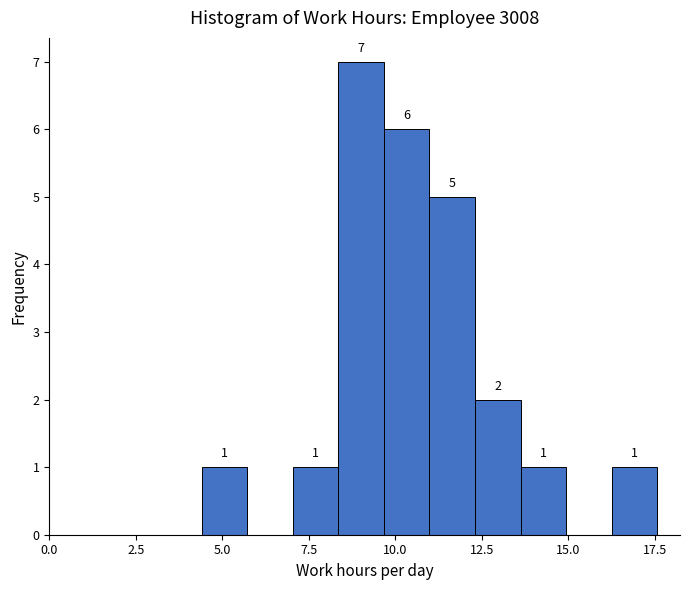

Read against the x-axis, roughly where is the centre of the tallest bar?

9.0